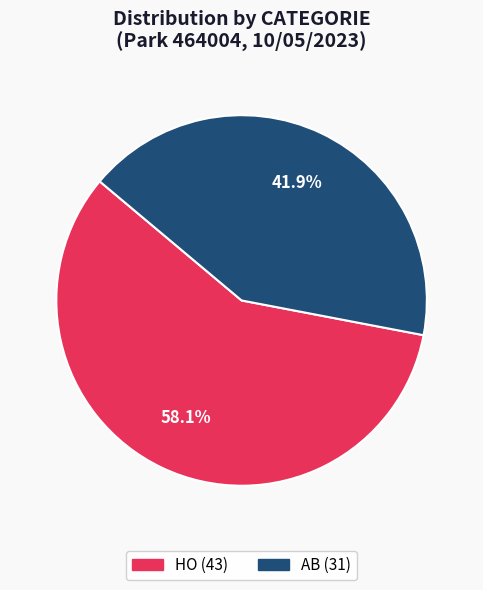

Is AB the majority of the pie?

No